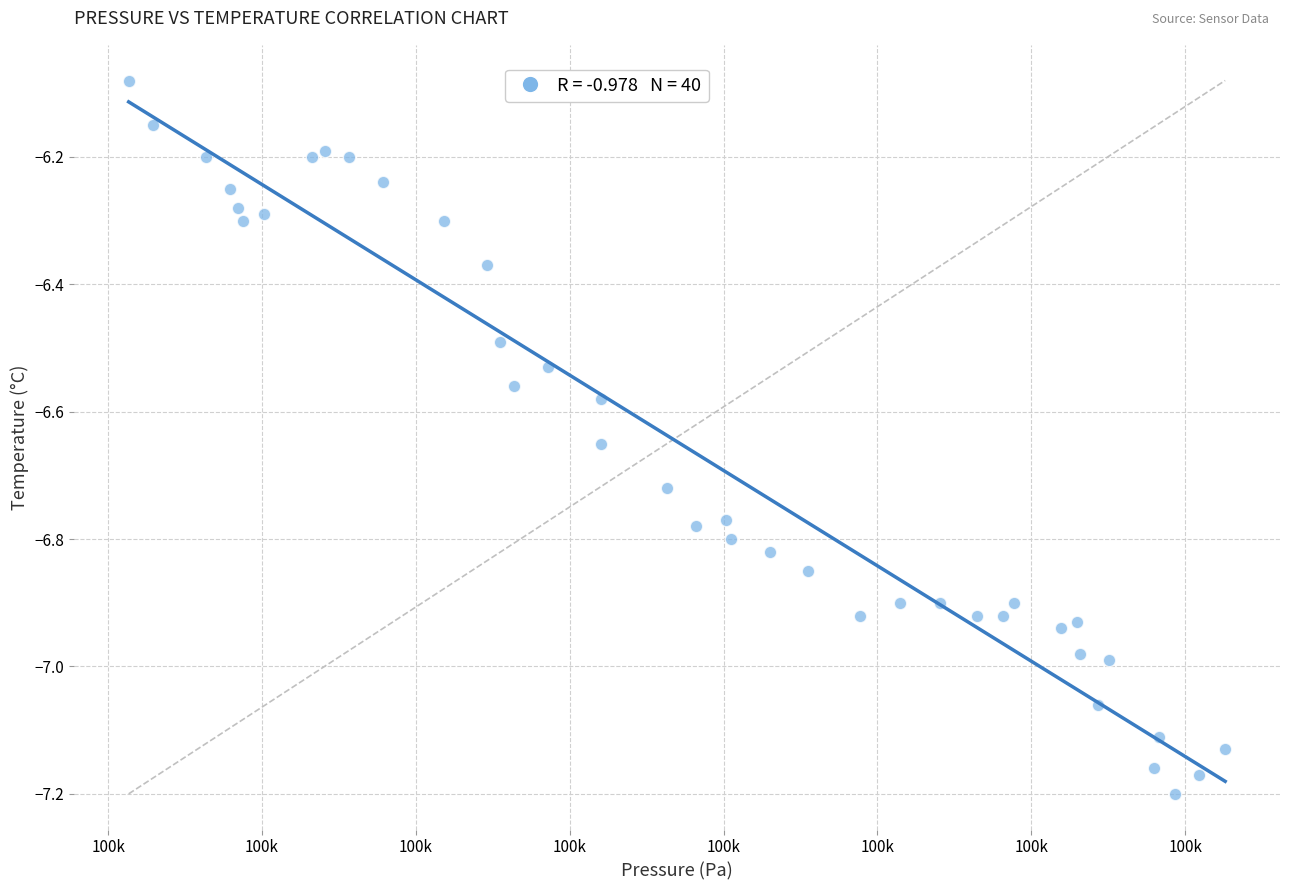

What is the range of Y values (max minus min)?

1.1